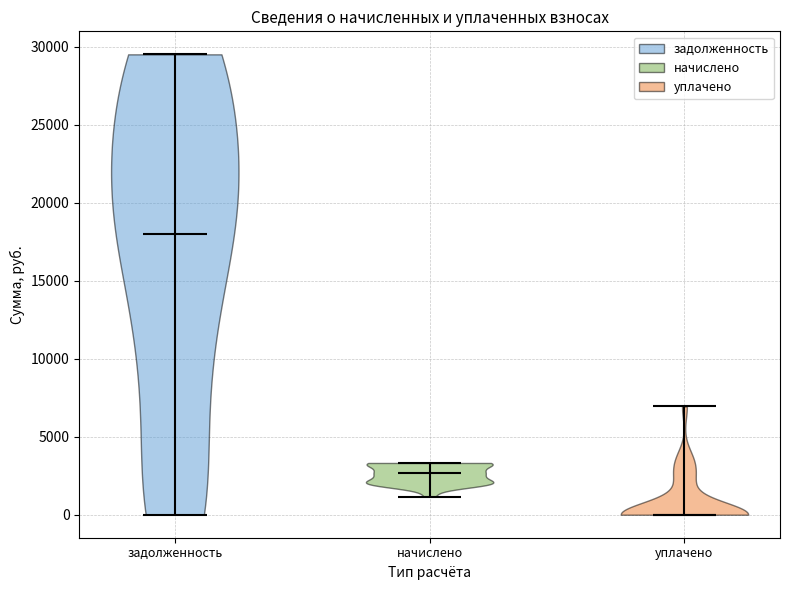

Reading left to right, read every violin against the y-axis: where its median line is, and the lowest and highest points it reaches. The values are not printed on the chart, so give them approximately, as read against the axis.

задолженность: median line 18000, lowest point 0, highest point 29500
начислено: median line 2500, lowest point 1000, highest point 3500
уплачено: median line 0, lowest point 0, highest point 7000